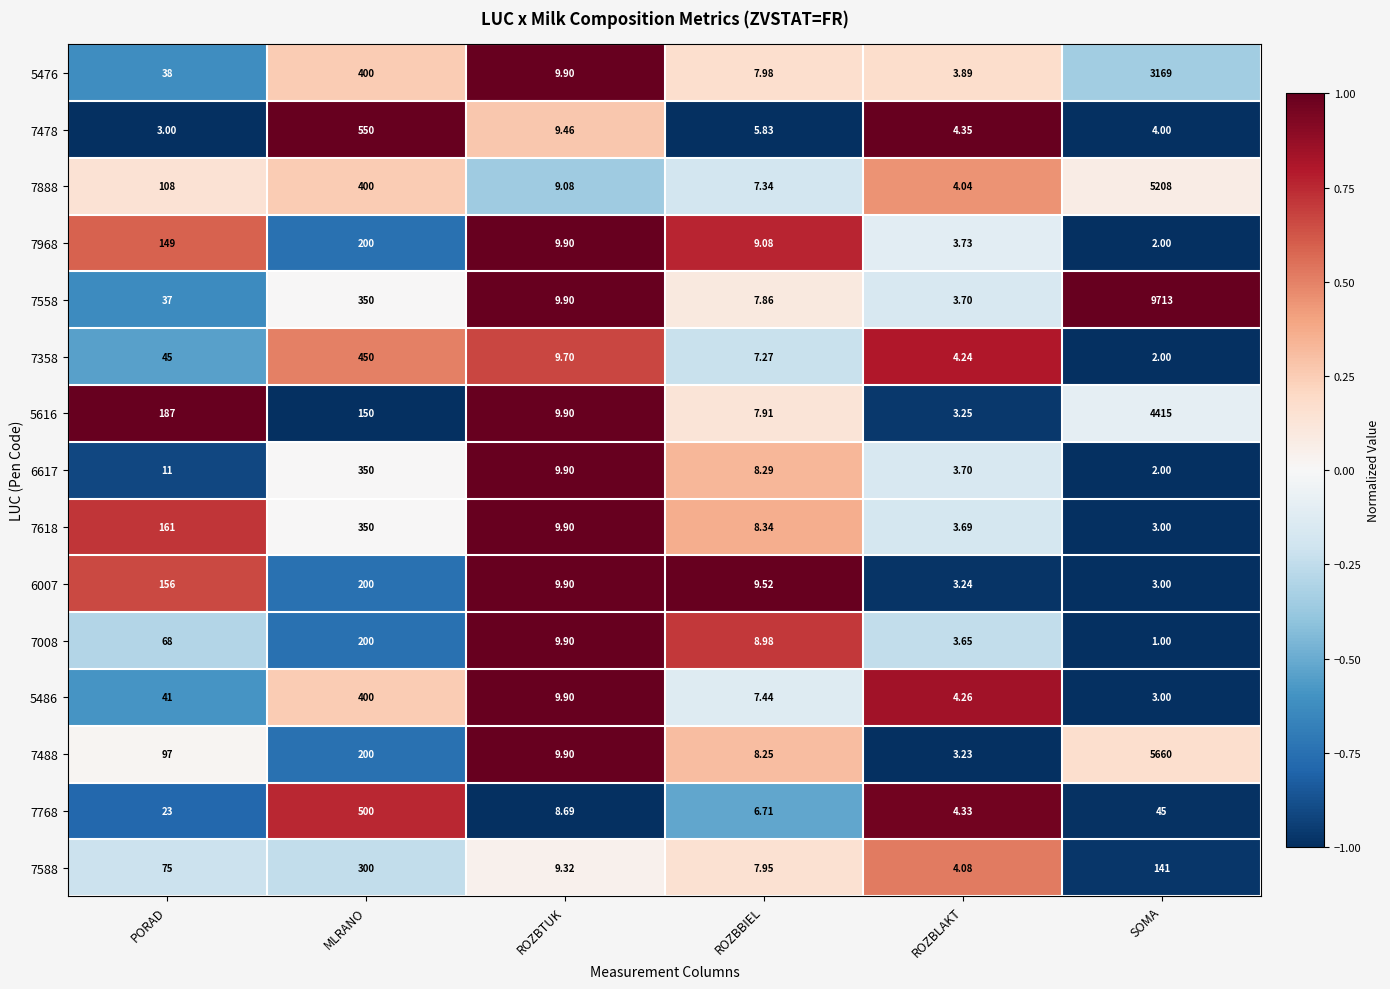

Which category has the highest value across all series?

SOMA